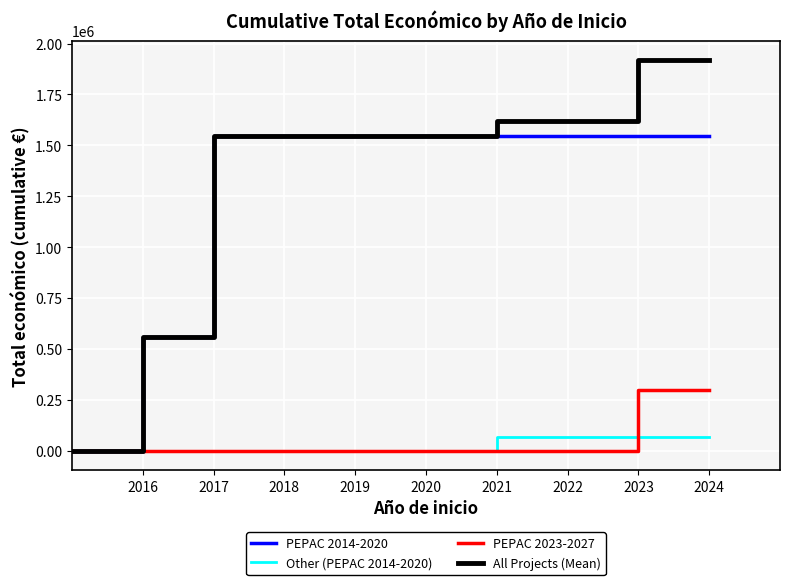

Which series has the largest total across all categories?

All Projects (Mean)